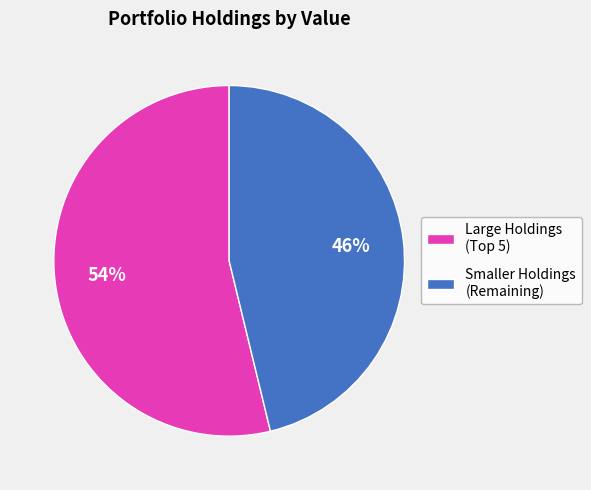

Is there any slice that represents more than half of the pie?

Yes